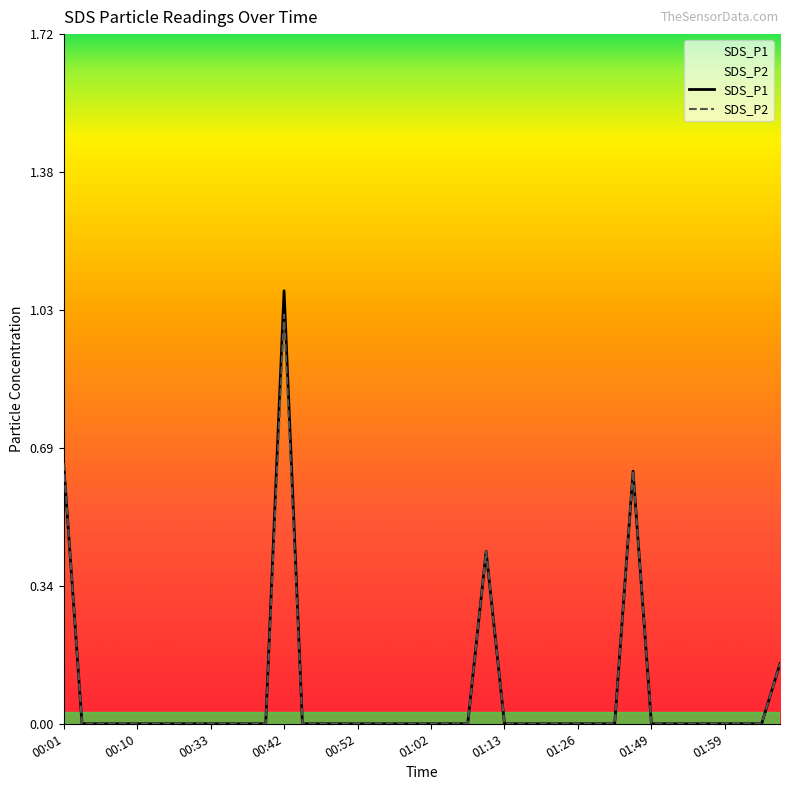

Is the value of SDS_P2 at 30 greater than the value of SDS_P1 at 17?

No